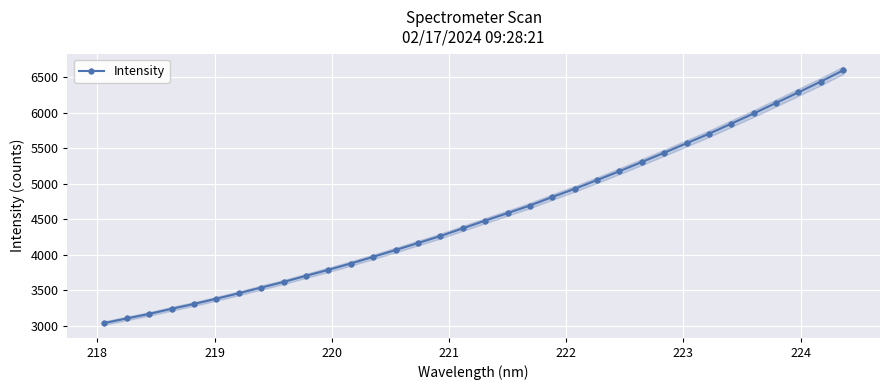

True or false: the data has more than 2 interior local peaks.

False